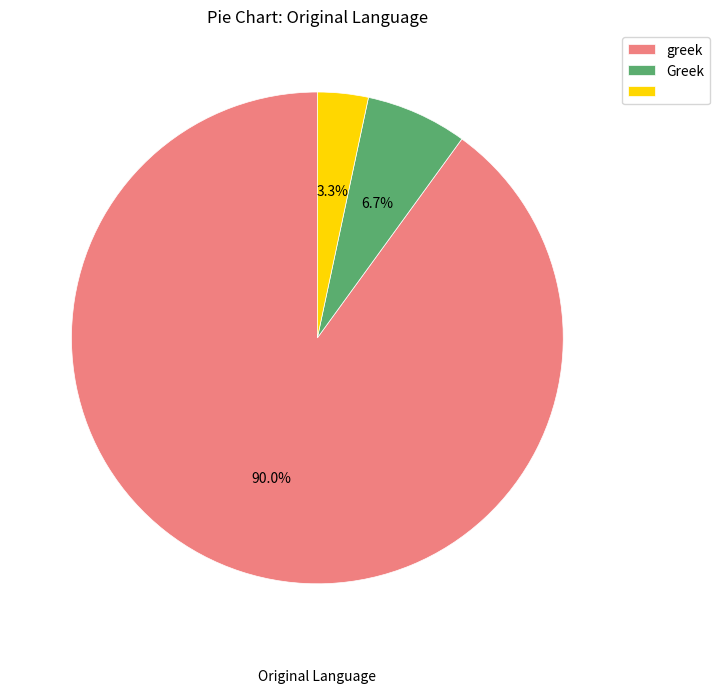

Is there a majority slice in this chart?

Yes